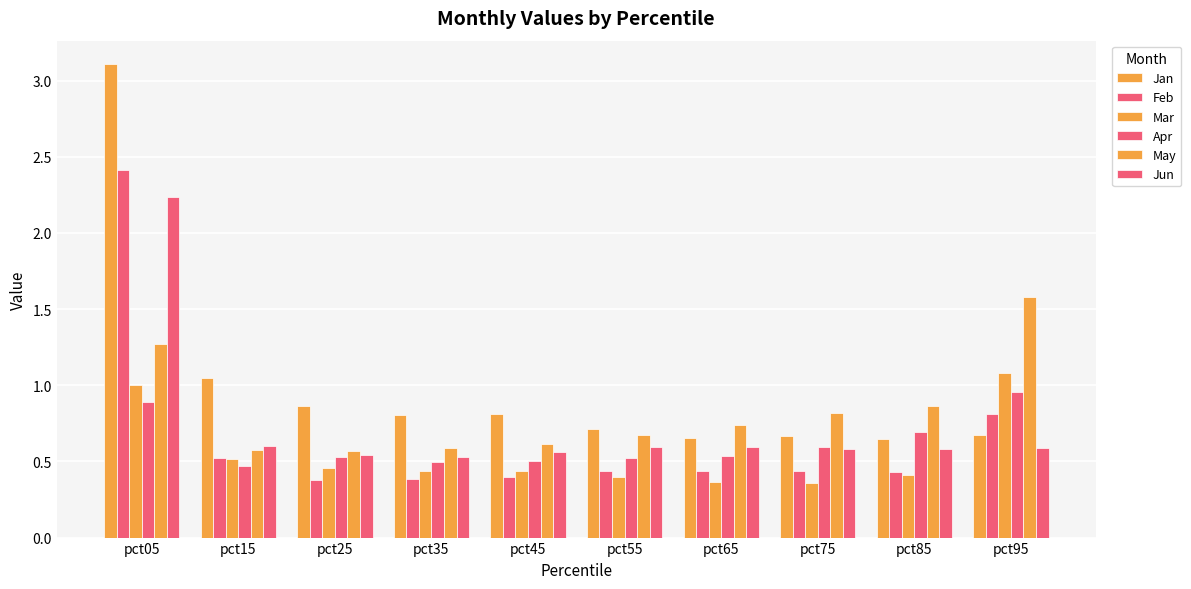

Does the chart contain stacked bars?

No